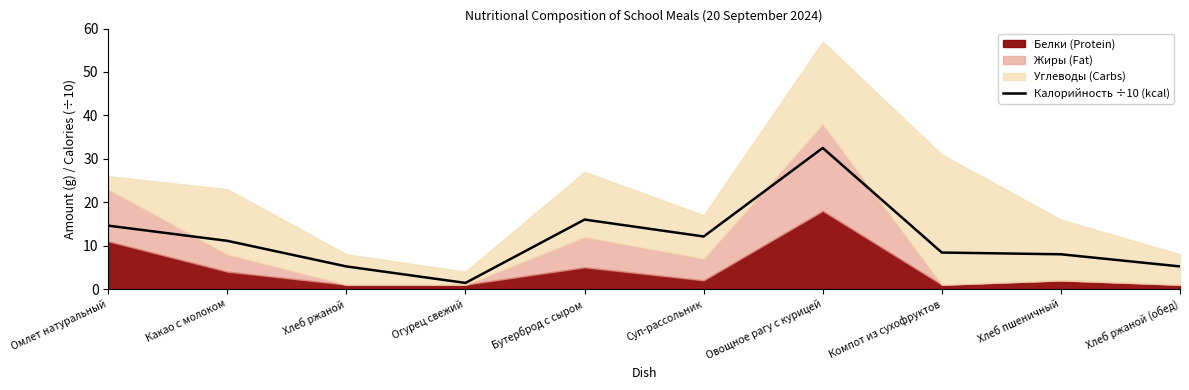

What is the label of the 2nd point from the right?

Хлеб пшеничный